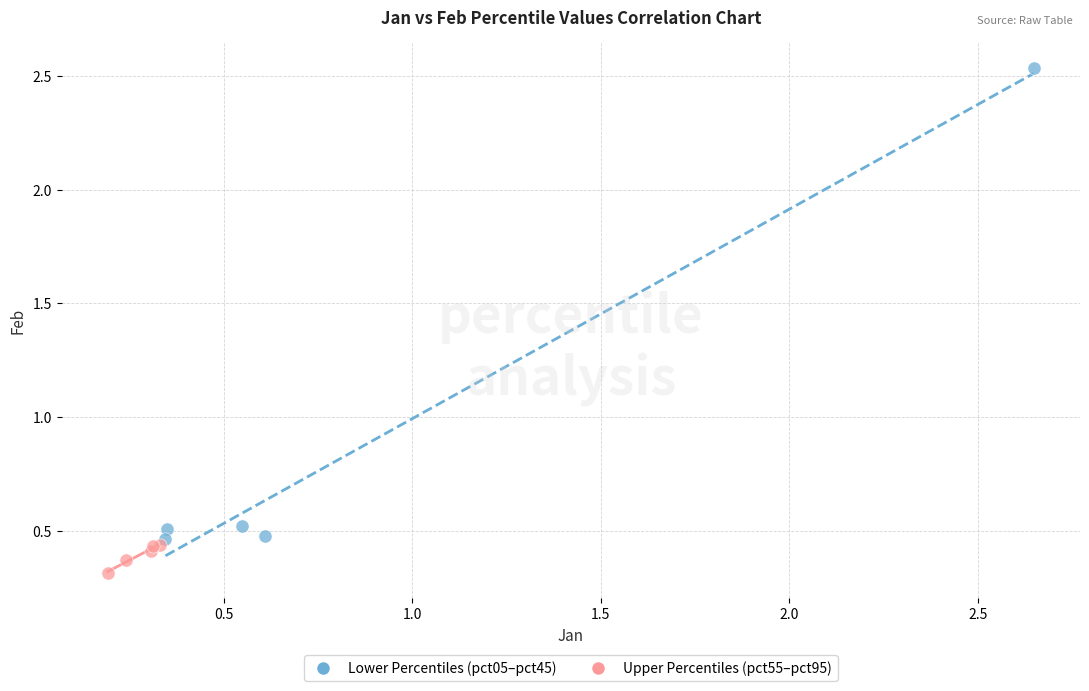

Which series reaches the minimum Y coordinate?

Upper Percentiles (pct55–pct95)